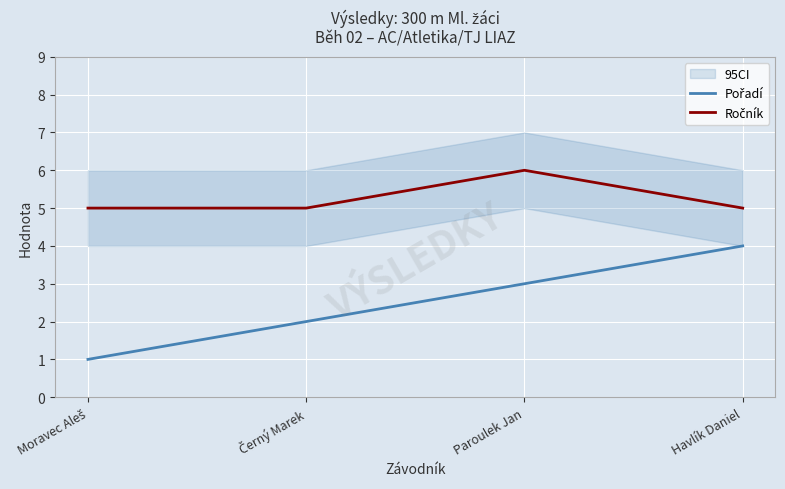

What is the value of the Ročník point at the 1st from the left?

5